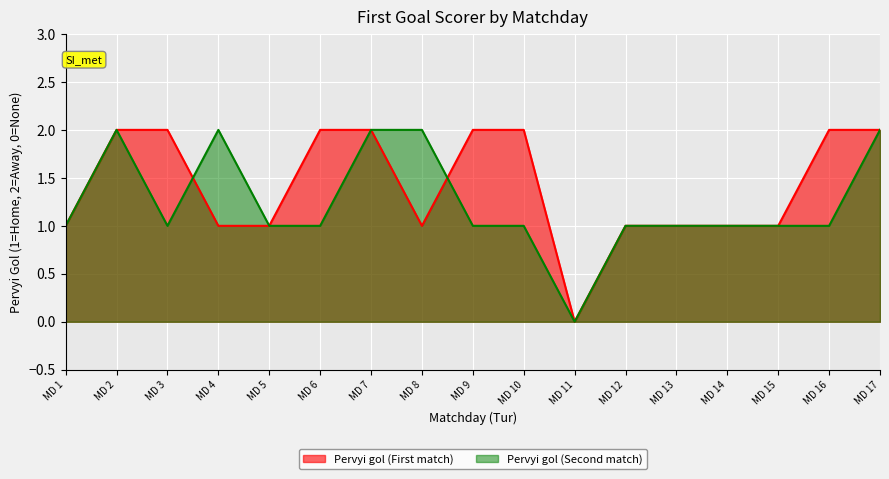

List the series in order of their overall mean, lowest first.

Pervyi gol (Second match), Pervyi gol (First match)